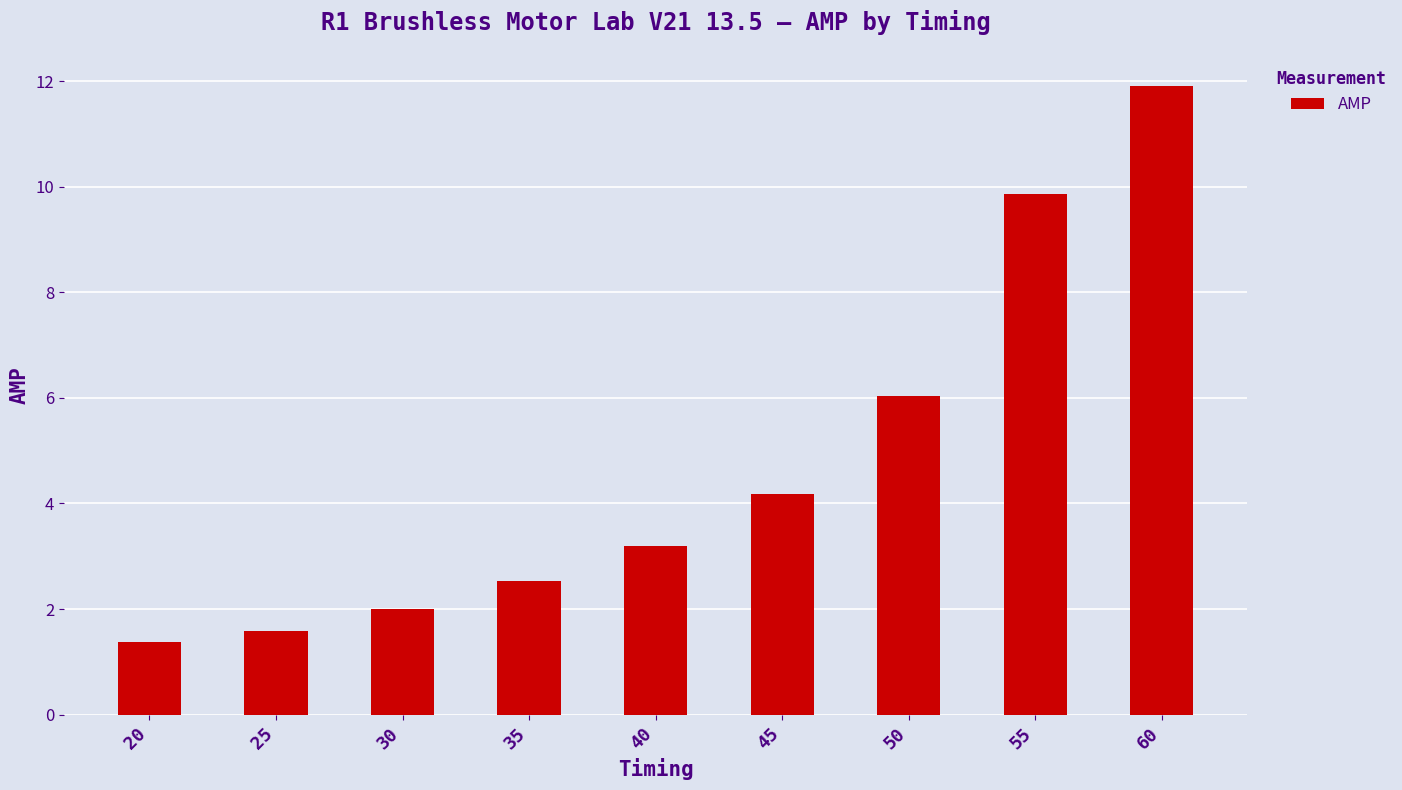

What is the approximate value at 20?

1.4